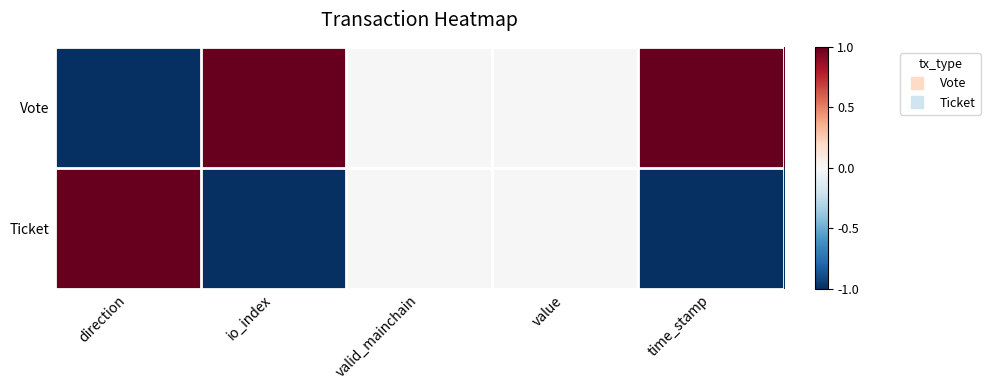

Which series has the largest range (max minus min)?

Vote